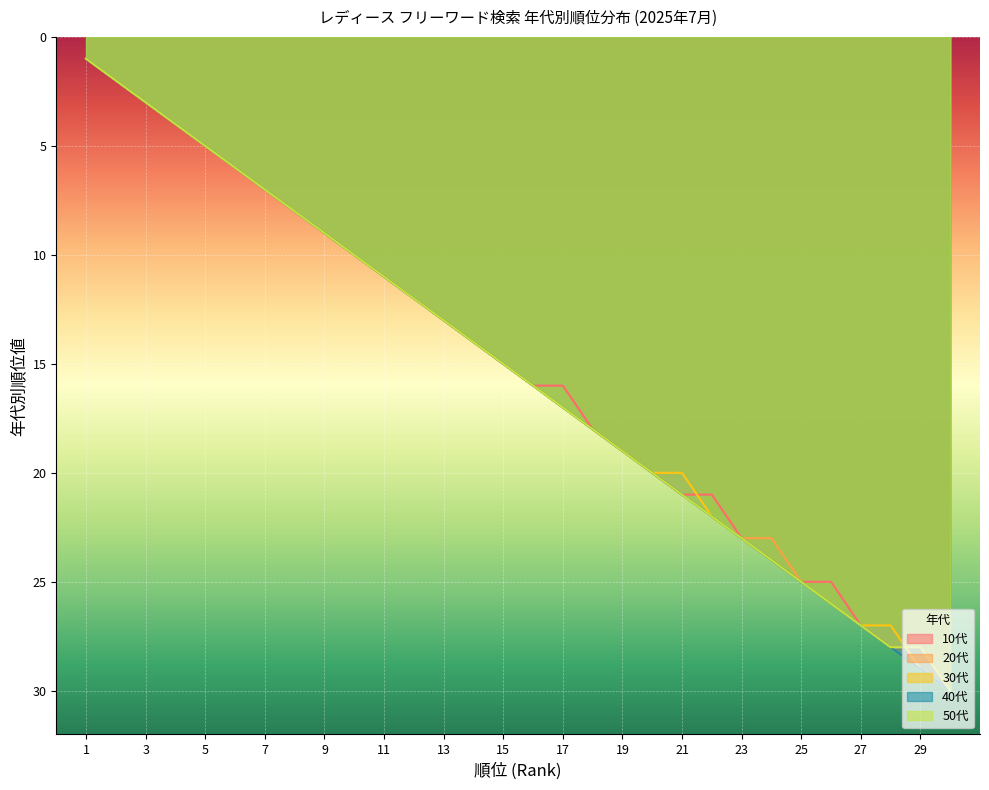

Rank the series at 27 from lowest to highest value.

10代, 20代, 30代, 40代, 50代